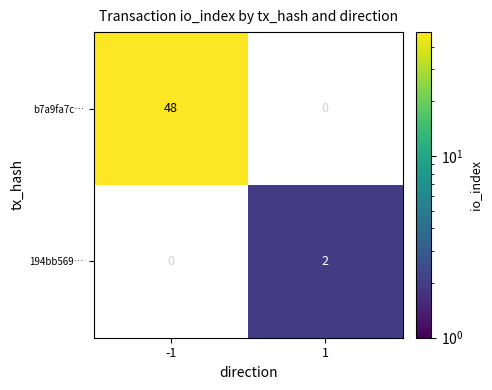

True or false: b7a9fa7c… has a value of 48 at -1.

True